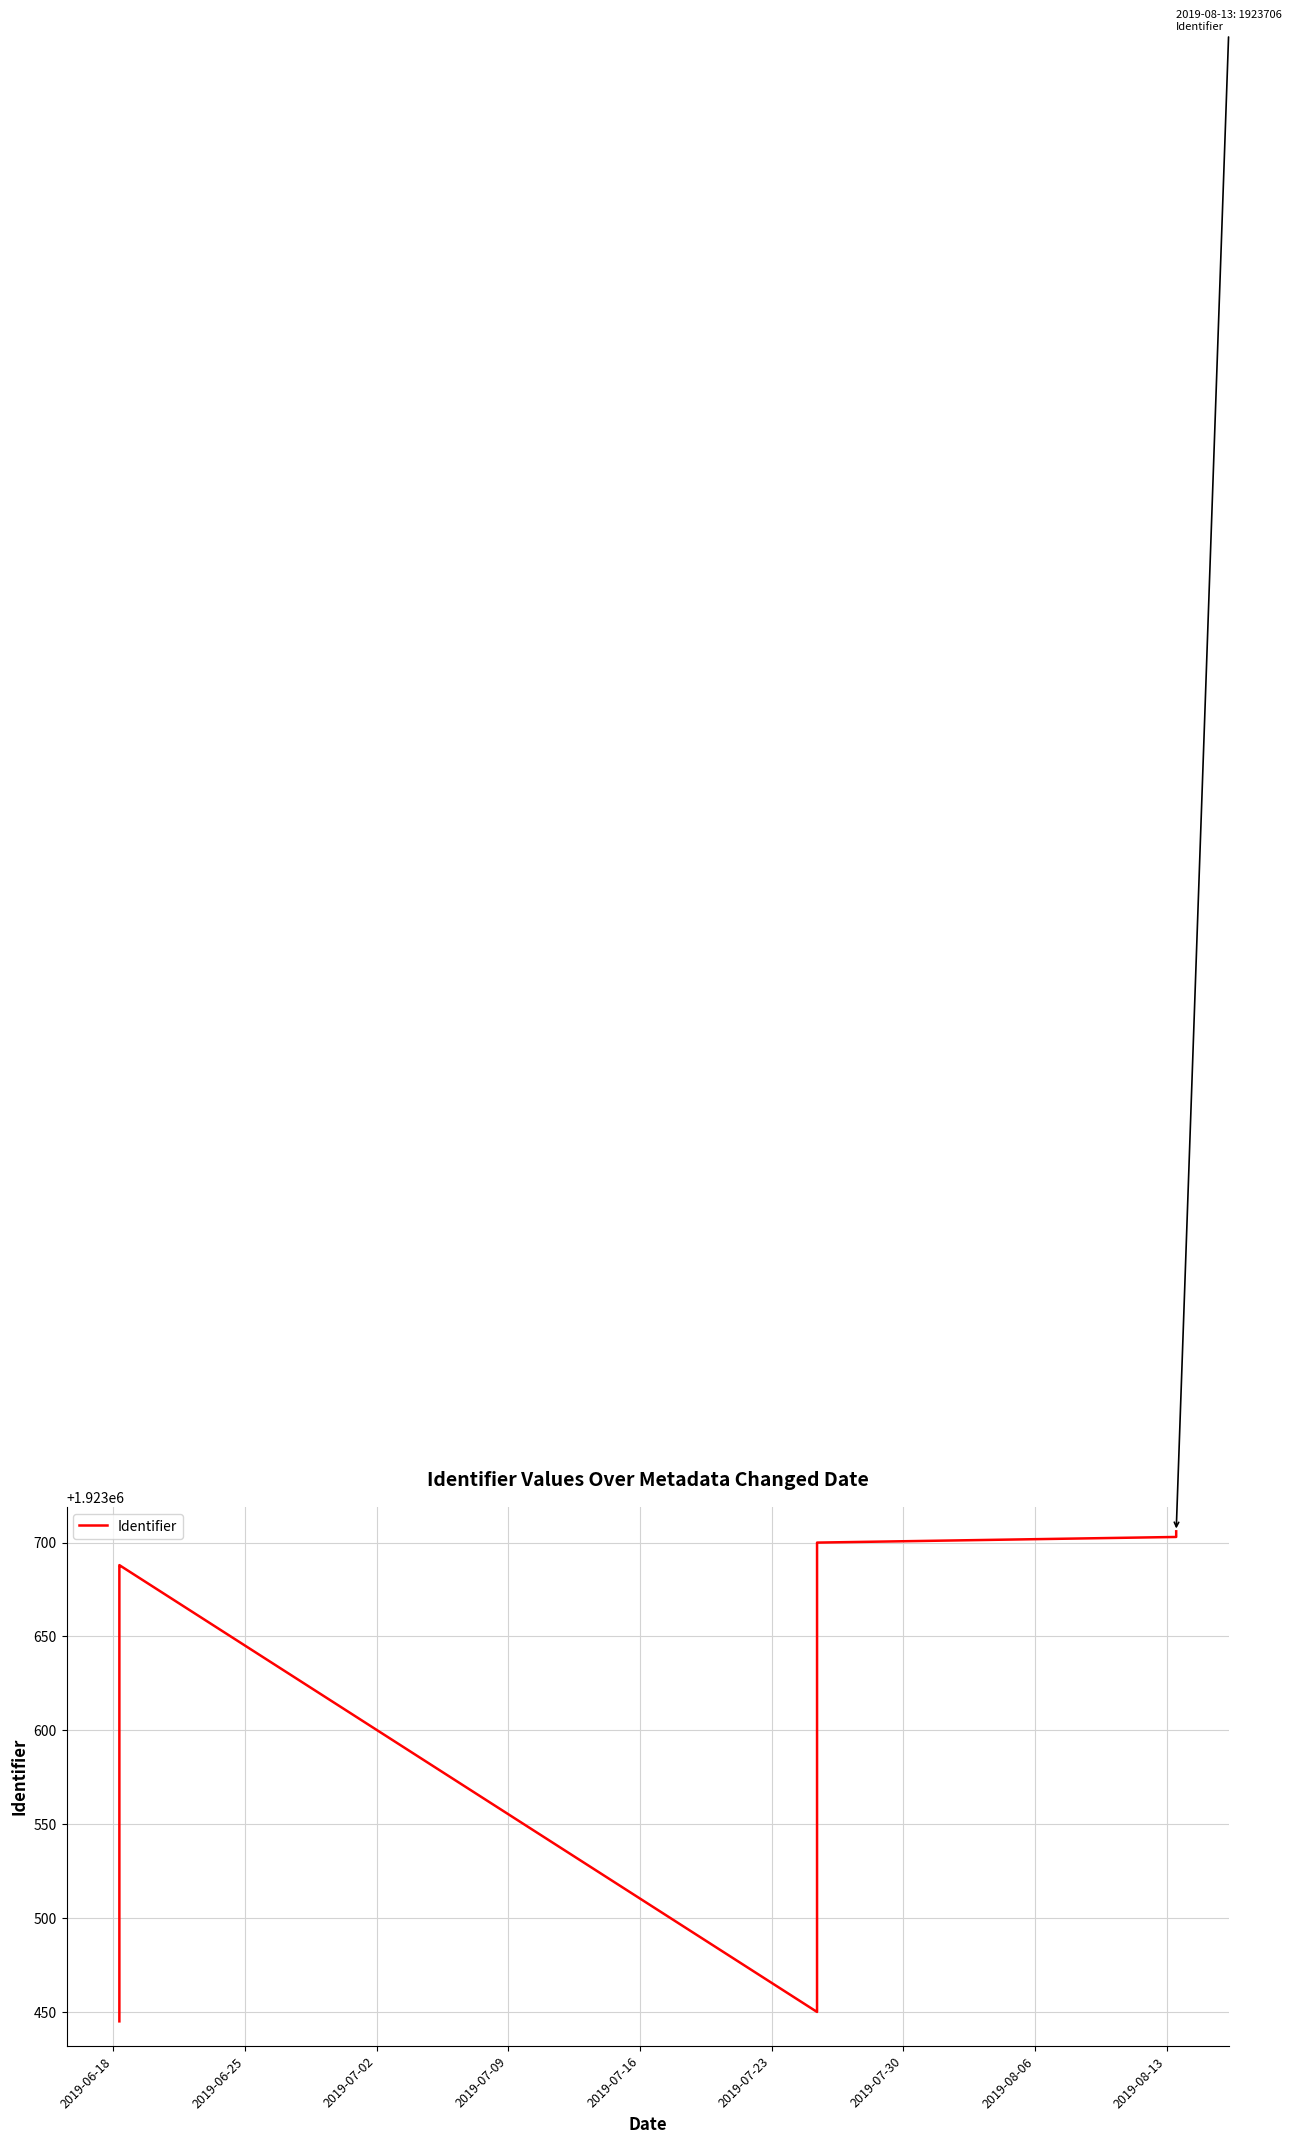

Which category has the lowest value across all series?

2019-06-18